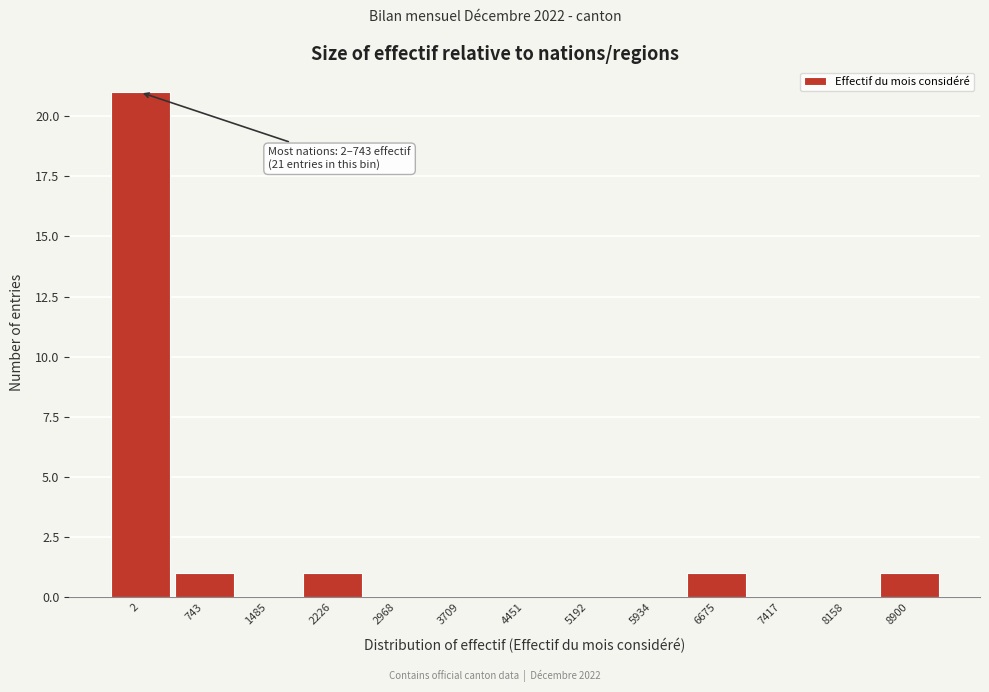

Reading left to right, transcribe all the data shown in this chart.

2=21	743=1	1485=0	2226=1	2968=0	3709=0	4451=0	5192=0	5934=0	6675=1	7417=0	8158=0	8900=1